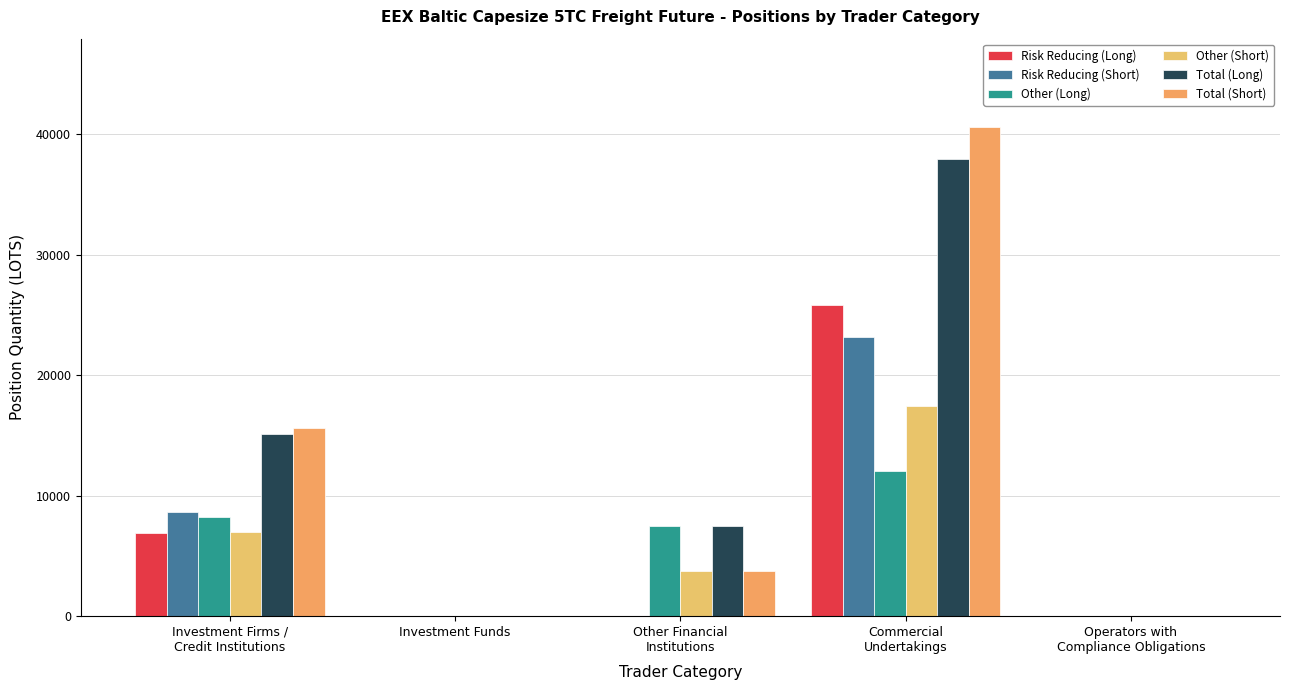

Reading left to right, list all the values displayed in this chart.

Risk Reducing (Long): Investment Firms /
Credit Institutions=6873.6	Investment Funds=0.0	Other Financial
Institutions=0.0	Commercial
Undertakings=25835.3	Operators with
Compliance Obligations=0.0
Risk Reducing (Short): Investment Firms /
Credit Institutions=8674.5	Investment Funds=0.0	Other Financial
Institutions=0.0	Commercial
Undertakings=23161.5	Operators with
Compliance Obligations=0.0
Other (Long): Investment Firms /
Credit Institutions=8216.3	Investment Funds=0.0	Other Financial
Institutions=7465.1	Commercial
Undertakings=12060.6	Operators with
Compliance Obligations=0.0
Other (Short): Investment Firms /
Credit Institutions=6962.5	Investment Funds=0.0	Other Financial
Institutions=3768.0	Commercial
Undertakings=17438.3	Operators with
Compliance Obligations=0.0
Total (Long): Investment Firms /
Credit Institutions=15089.9	Investment Funds=0.0	Other Financial
Institutions=7465.1	Commercial
Undertakings=37895.9	Operators with
Compliance Obligations=0.0
Total (Short): Investment Firms /
Credit Institutions=15637.1	Investment Funds=0.0	Other Financial
Institutions=3768.0	Commercial
Undertakings=40599.8	Operators with
Compliance Obligations=0.0